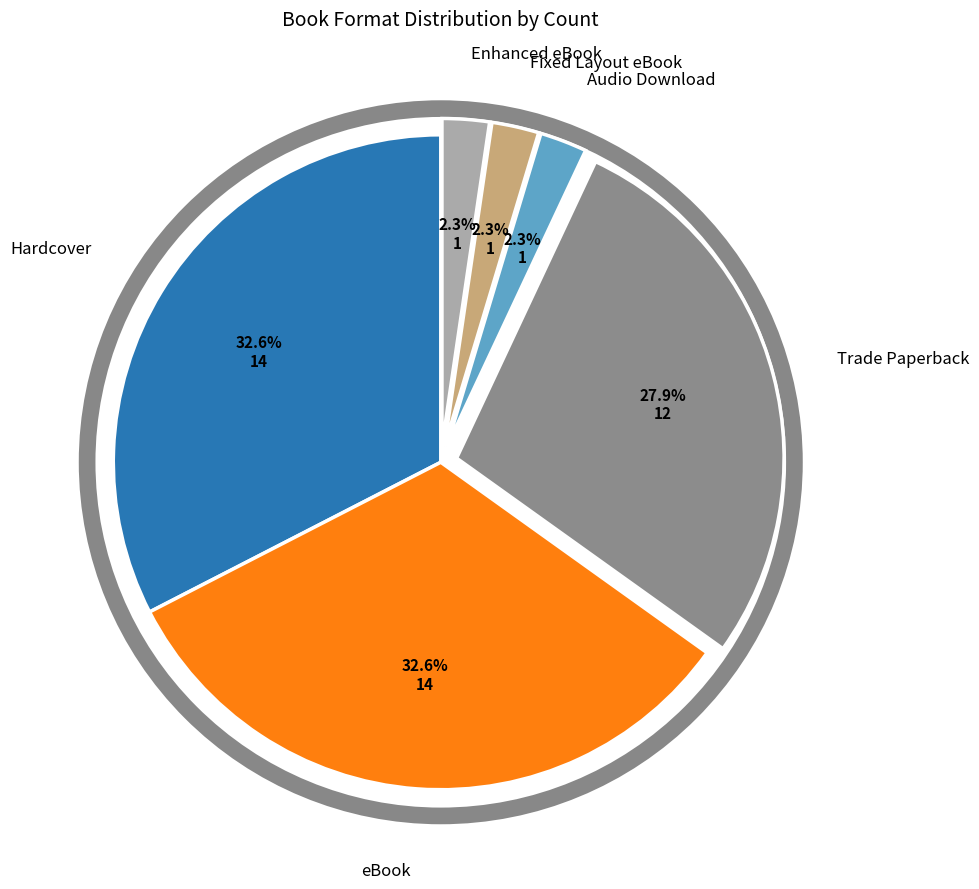

Does any single category account for the majority?

No